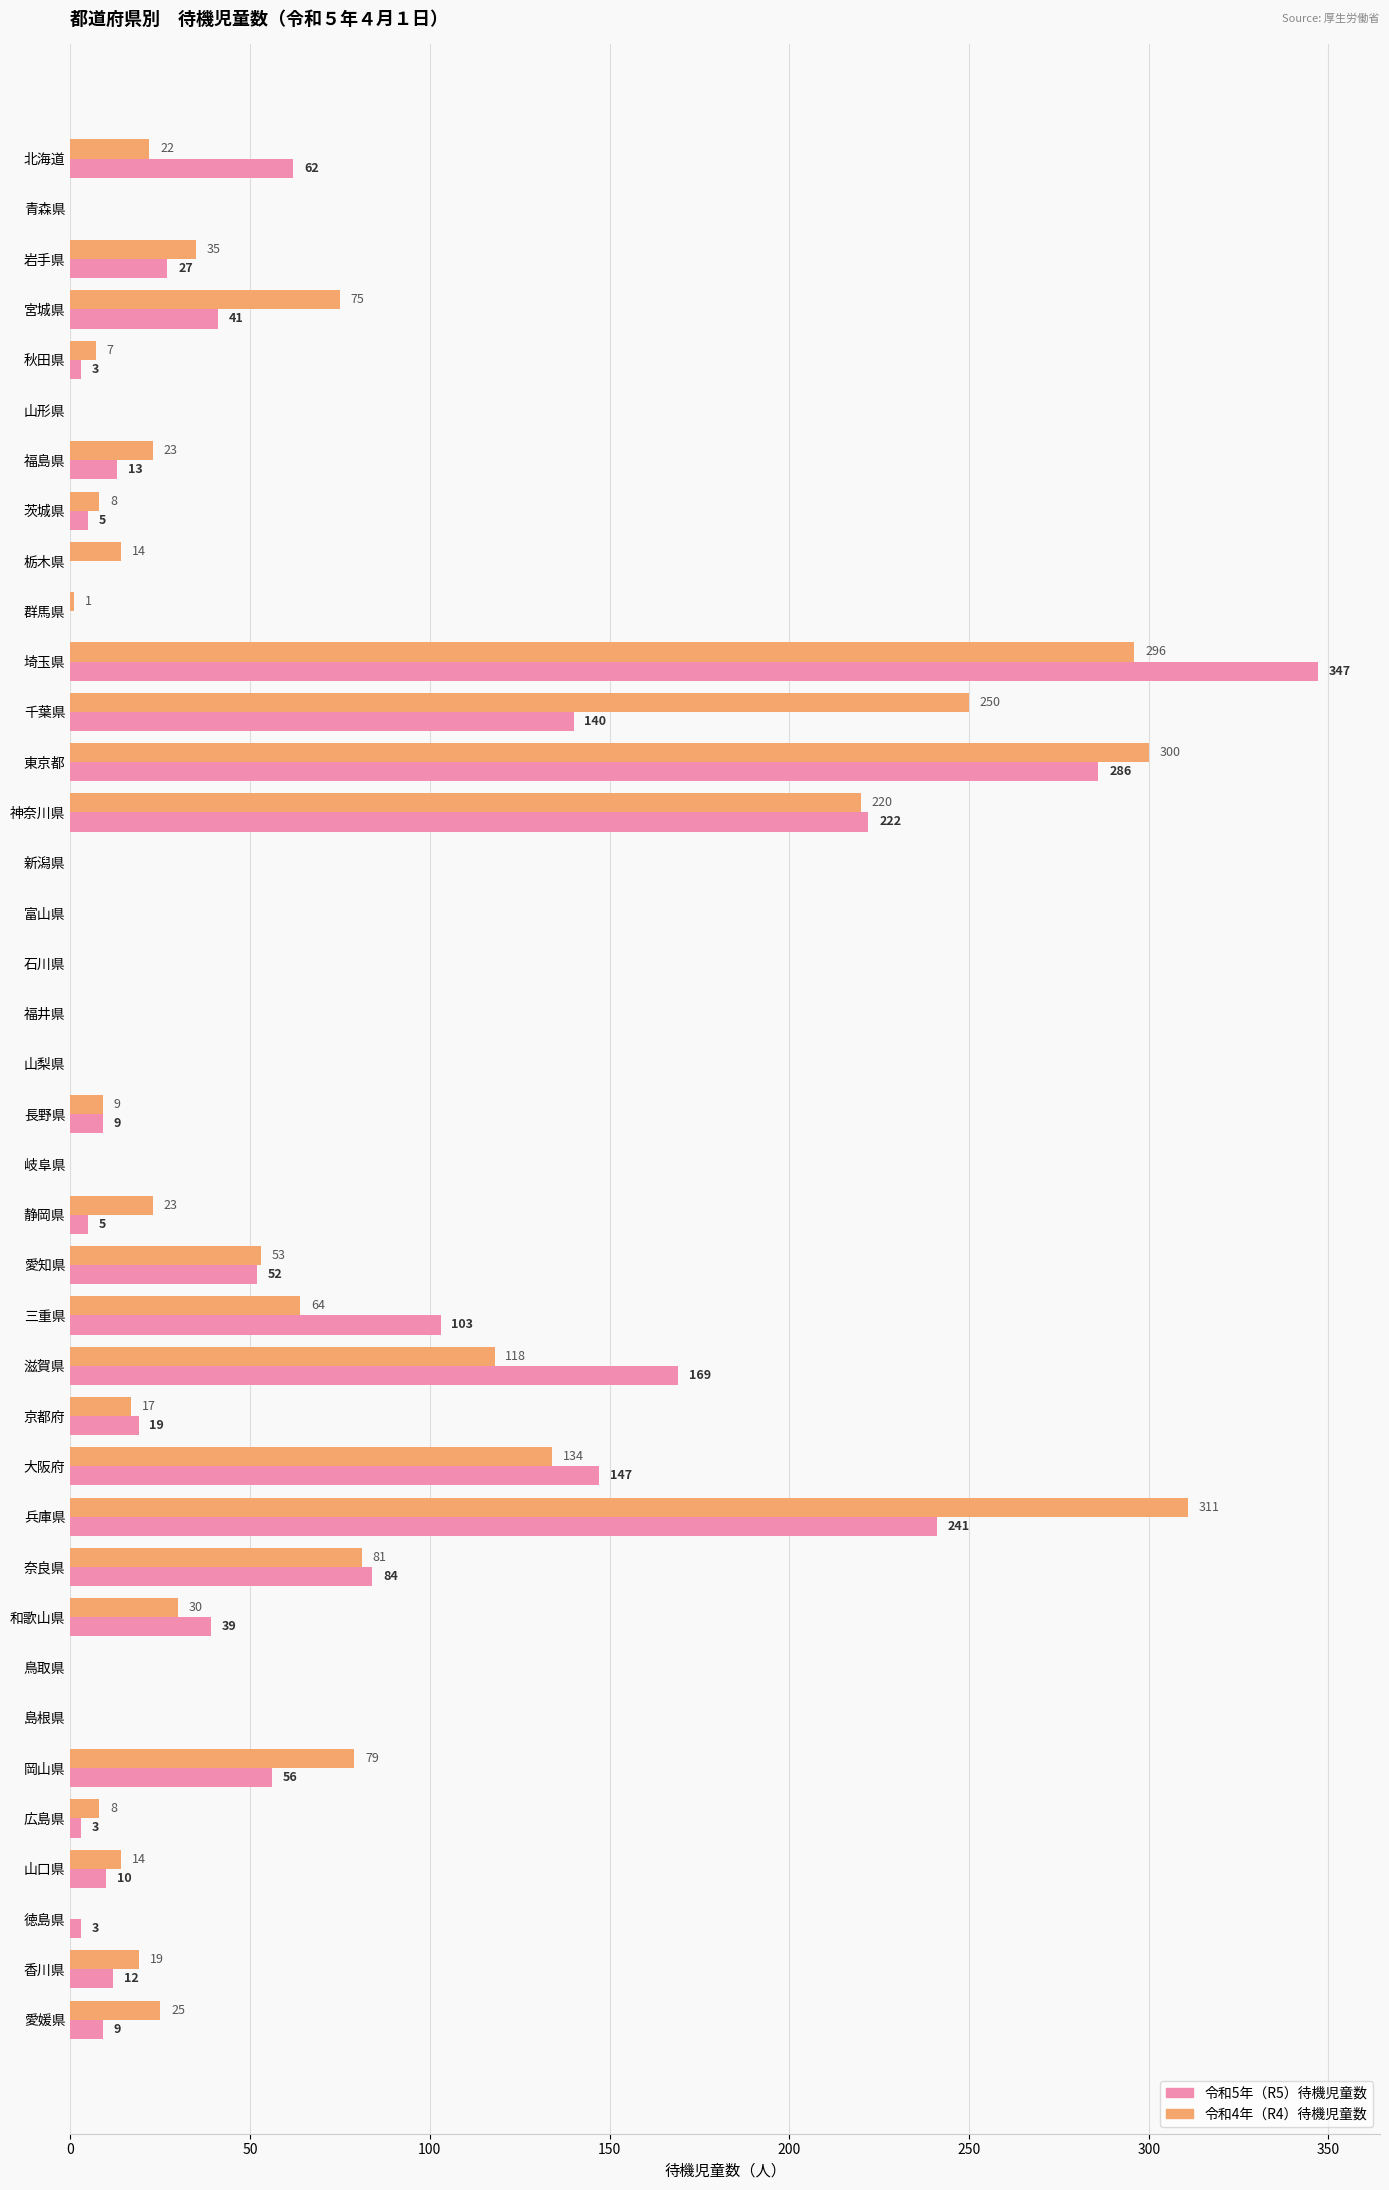

How many data points does each series have?

38